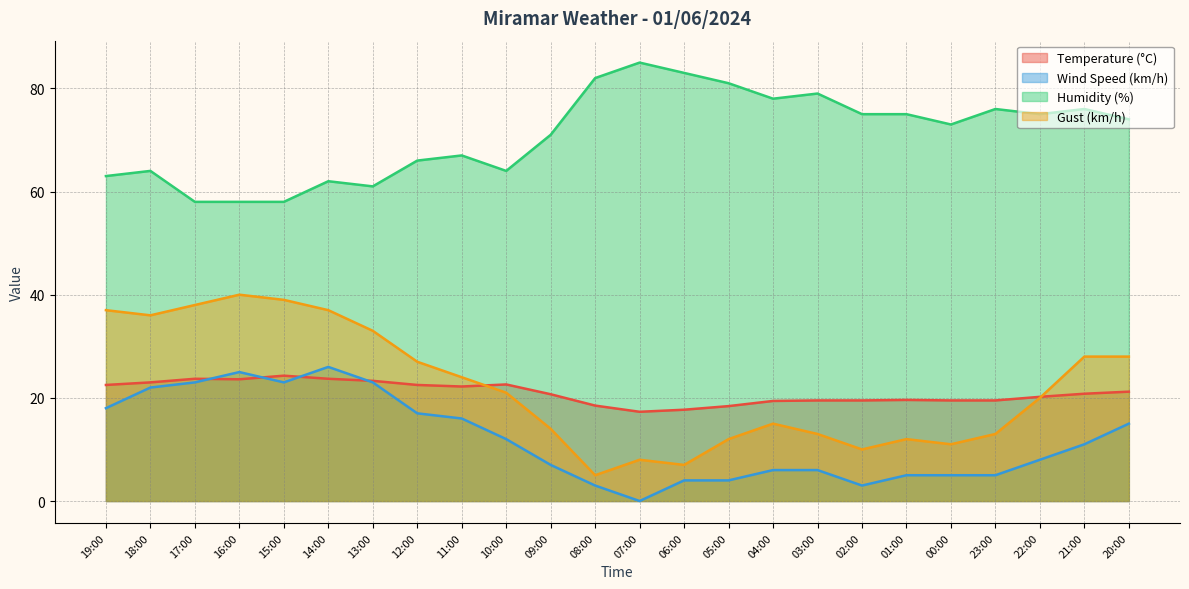

Reading left to right, what are all the values shown in this chart?

Temperature (°C): 19:00=22.5	18:00=23.0	17:00=23.7	16:00=23.6	15:00=24.3	14:00=23.7	13:00=23.3	12:00=22.5	11:00=22.2	10:00=22.6	09:00=20.7	08:00=18.5	07:00=17.3	06:00=17.7	05:00=18.4	04:00=19.4	03:00=19.5	02:00=19.5	01:00=19.6	00:00=19.5	23:00=19.5	22:00=20.2	21:00=20.8	20:00=21.2
Wind Speed (km/h): 19:00=18.0	18:00=22.0	17:00=23.0	16:00=25.0	15:00=23.0	14:00=26.0	13:00=23.0	12:00=17.0	11:00=16.0	10:00=12.0	09:00=7.0	08:00=3.0	07:00=0.0	06:00=4.0	05:00=4.0	04:00=6.0	03:00=6.0	02:00=3.0	01:00=5.0	00:00=5.0	23:00=5.0	22:00=8.0	21:00=11.0	20:00=15.0
Humidity (%): 19:00=63.0	18:00=64.0	17:00=58.0	16:00=58.0	15:00=58.0	14:00=62.0	13:00=61.0	12:00=66.0	11:00=67.0	10:00=64.0	09:00=71.0	08:00=82.0	07:00=85.0	06:00=83.0	05:00=81.0	04:00=78.0	03:00=79.0	02:00=75.0	01:00=75.0	00:00=73.0	23:00=76.0	22:00=75.0	21:00=76.0	20:00=74.0
Gust (km/h): 19:00=37.0	18:00=36.0	17:00=38.0	16:00=40.0	15:00=39.0	14:00=37.0	13:00=33.0	12:00=27.0	11:00=24.0	10:00=21.0	09:00=14.0	08:00=5.0	07:00=8.0	06:00=7.0	05:00=12.0	04:00=15.0	03:00=13.0	02:00=10.0	01:00=12.0	00:00=11.0	23:00=13.0	22:00=20.0	21:00=28.0	20:00=28.0